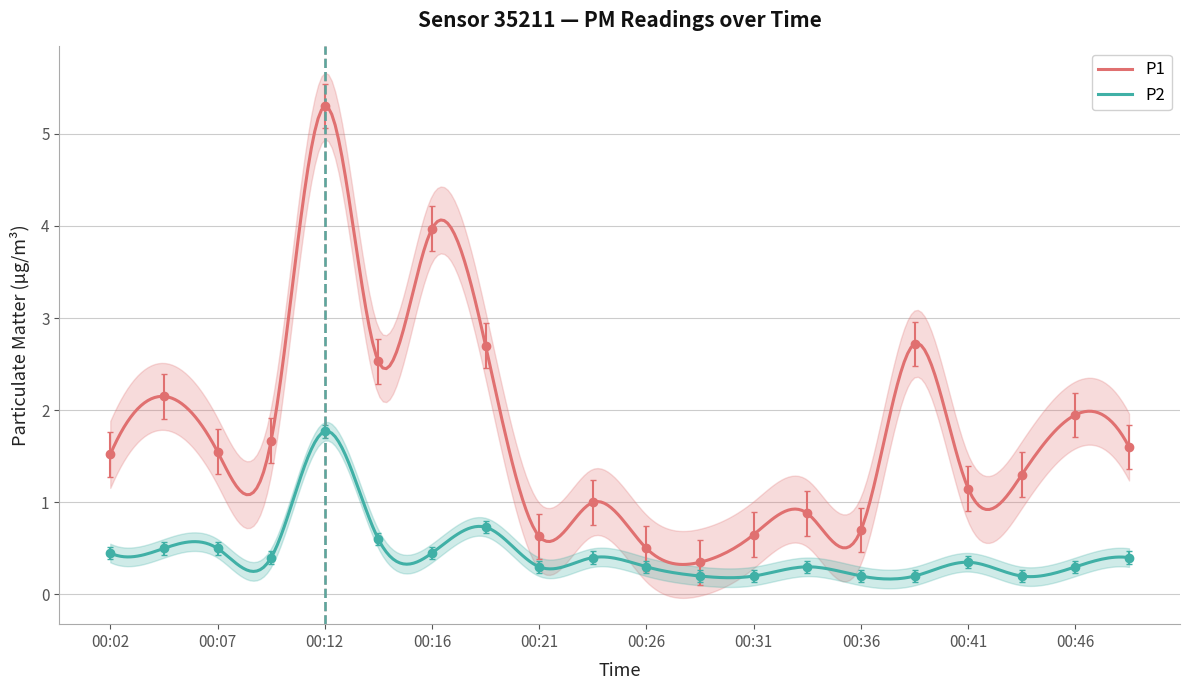

Between 00:24 and 00:33, which is larger?

00:24